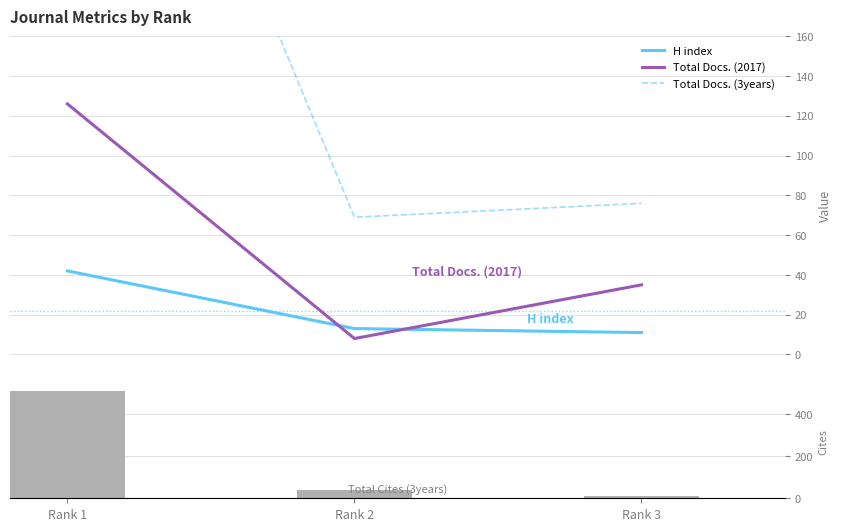

Which category has the lowest value across all series?

Rank 2